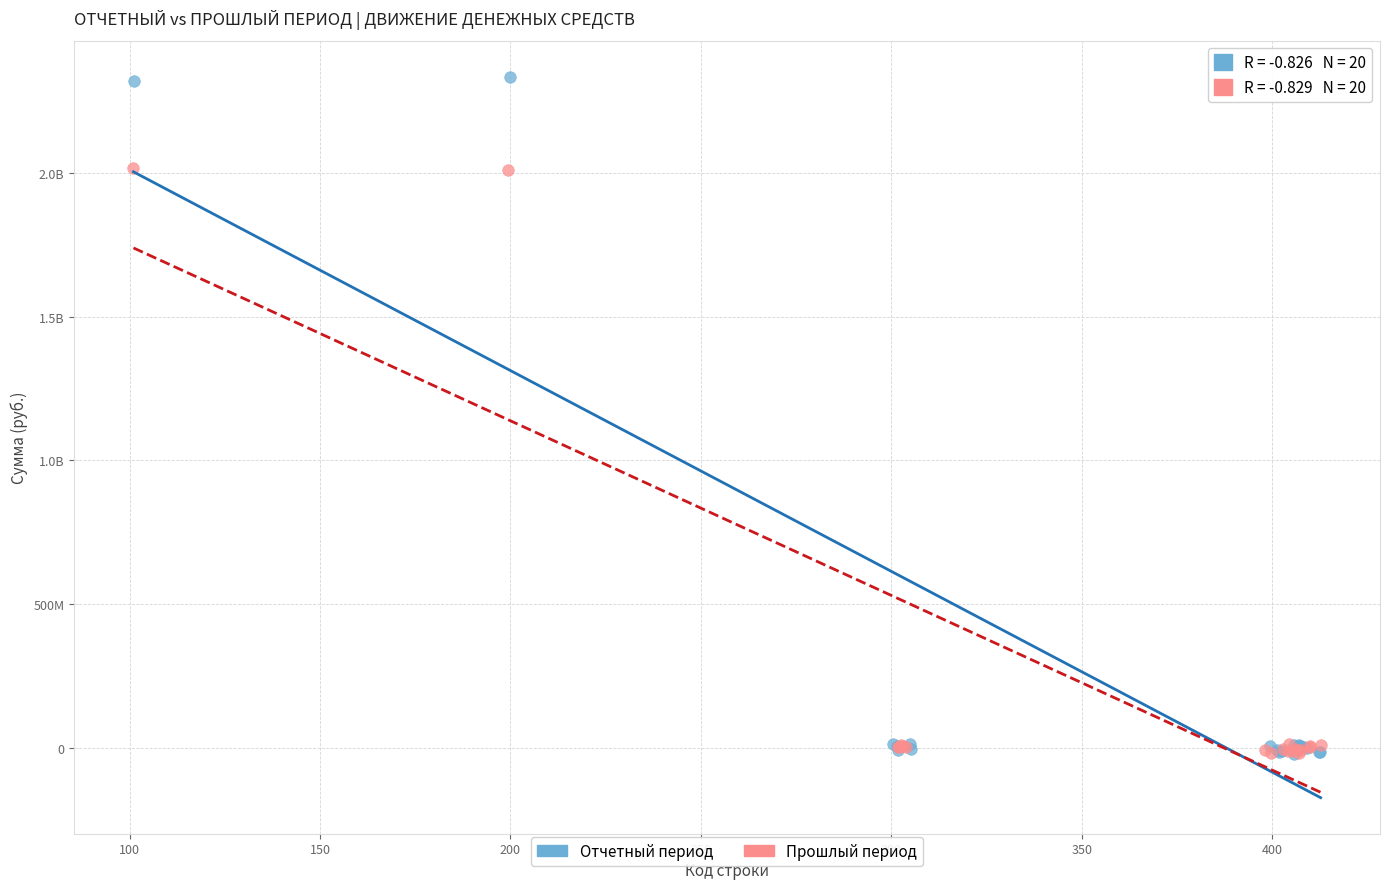

What are all the series names shown in the legend?

Отчетный период, Прошлый период